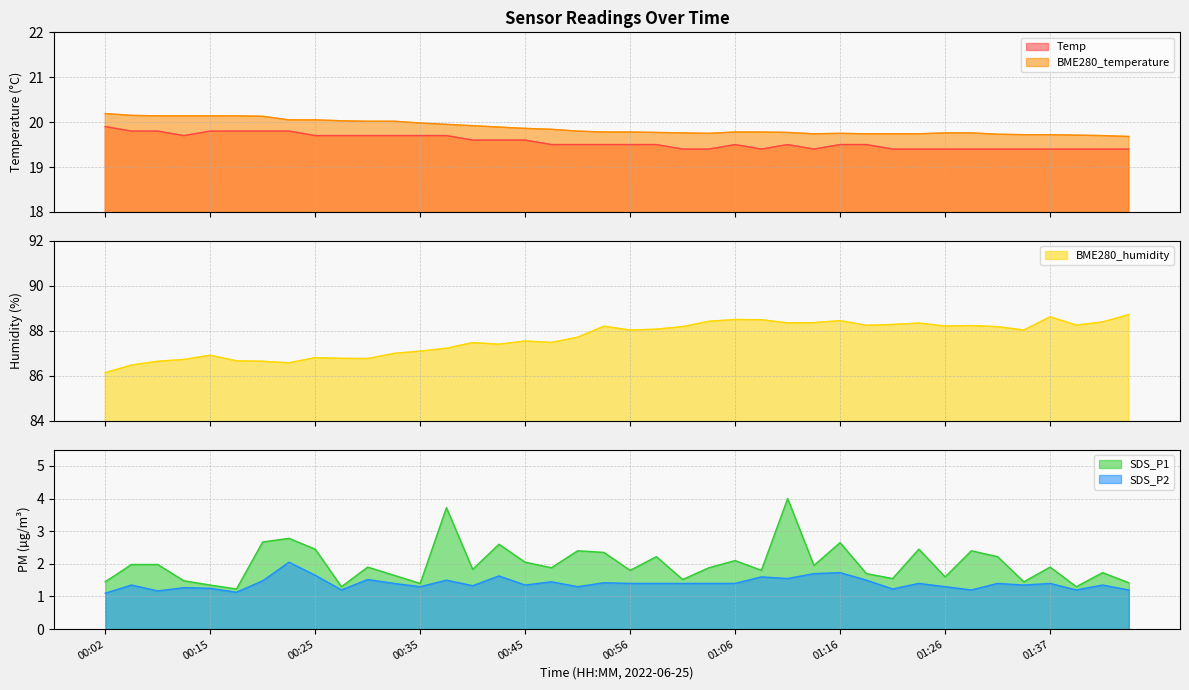

What is the difference between the second highest and second lowest values in the Temp series?

0.4